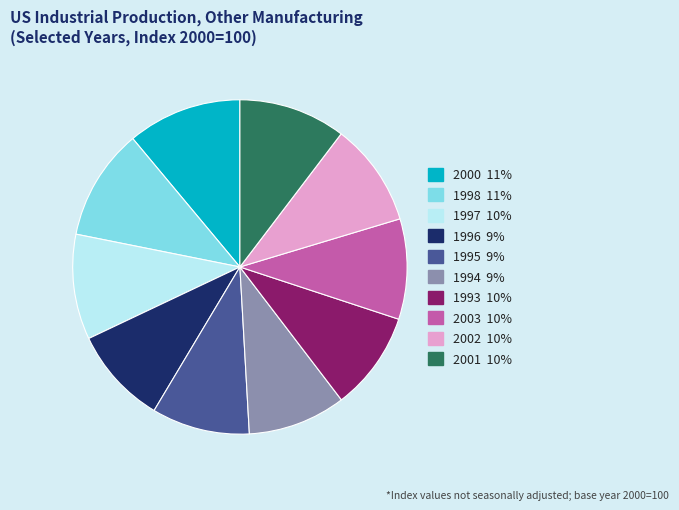

Do 1993 and 2000 together represent more than half of the pie?

No